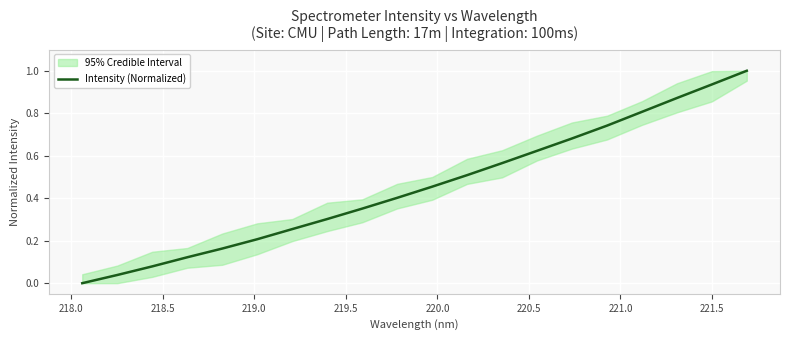

Is it true that the value at 218.0 is 0.0?

False